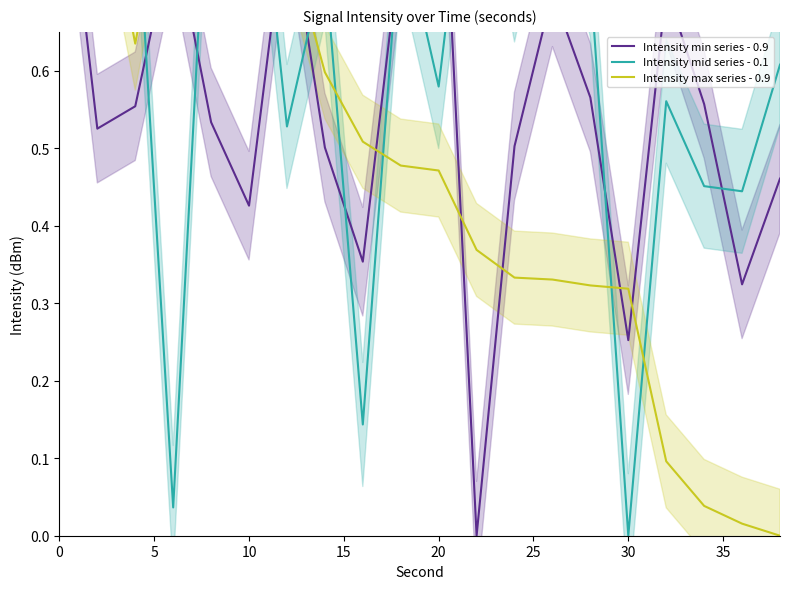

Is it true that Intensity min series - 0.9 equals 0.1 at 19?

False